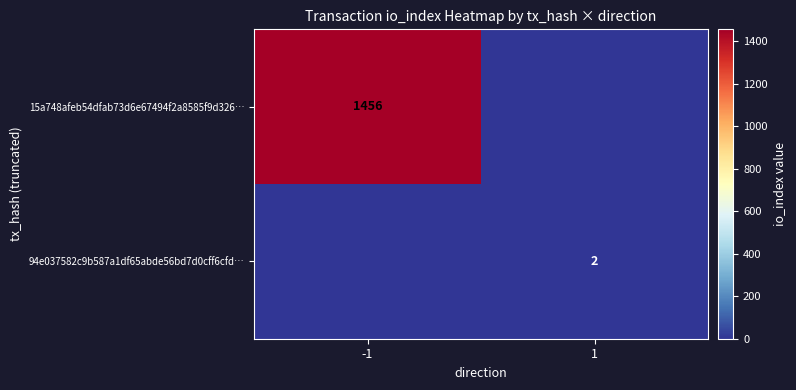

True or false: 94e037582c9b587a1df65abde56bd7d0cff6cfd… has a value of 2 at 1.

True